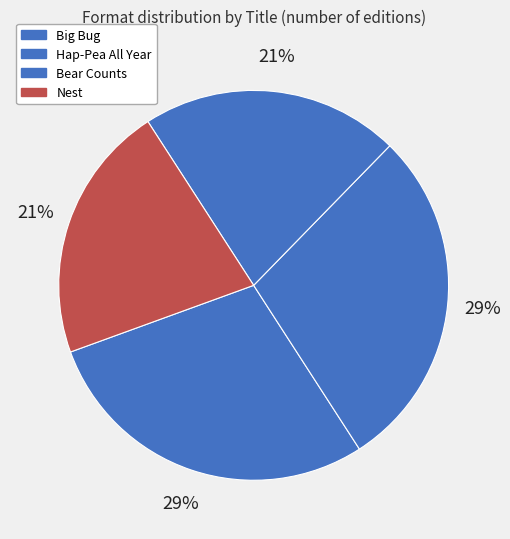

To the nearest percent, what is the combined percentage of Bear Counts and Nest?

43%